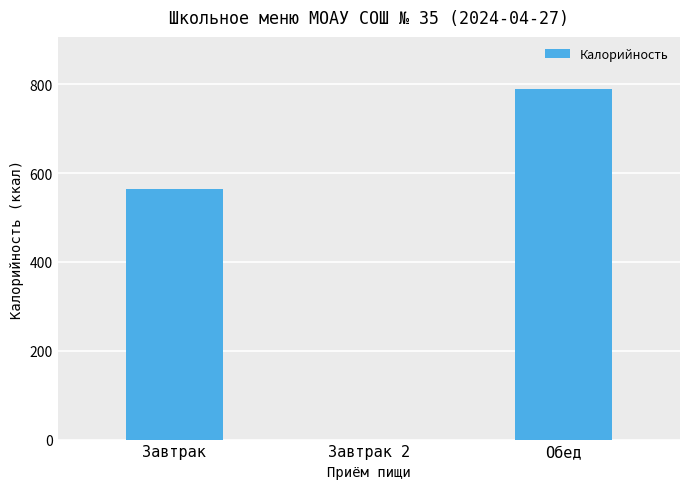

What is the sum of the values at Завтрак and Завтрак 2?

564.0